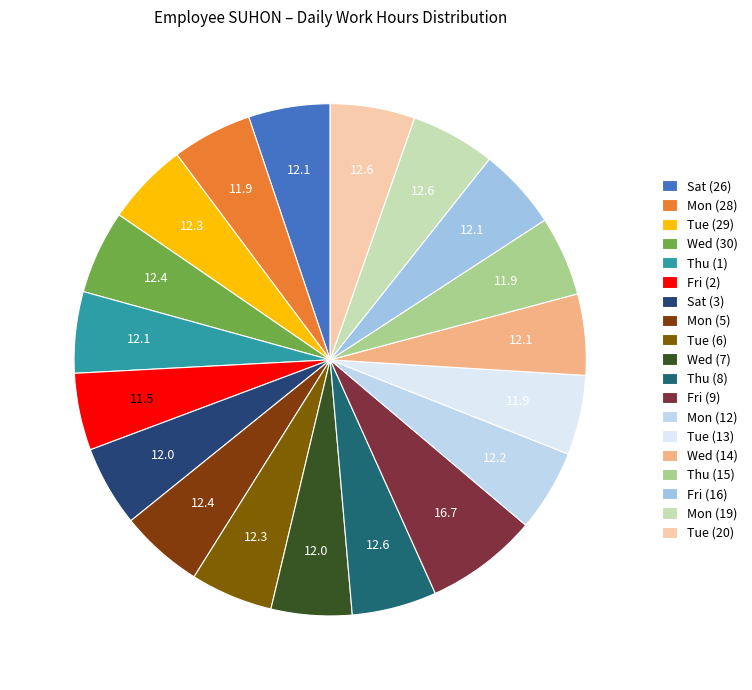

Combined, do Fri (16) and Fri (2) account for over 50%?

No